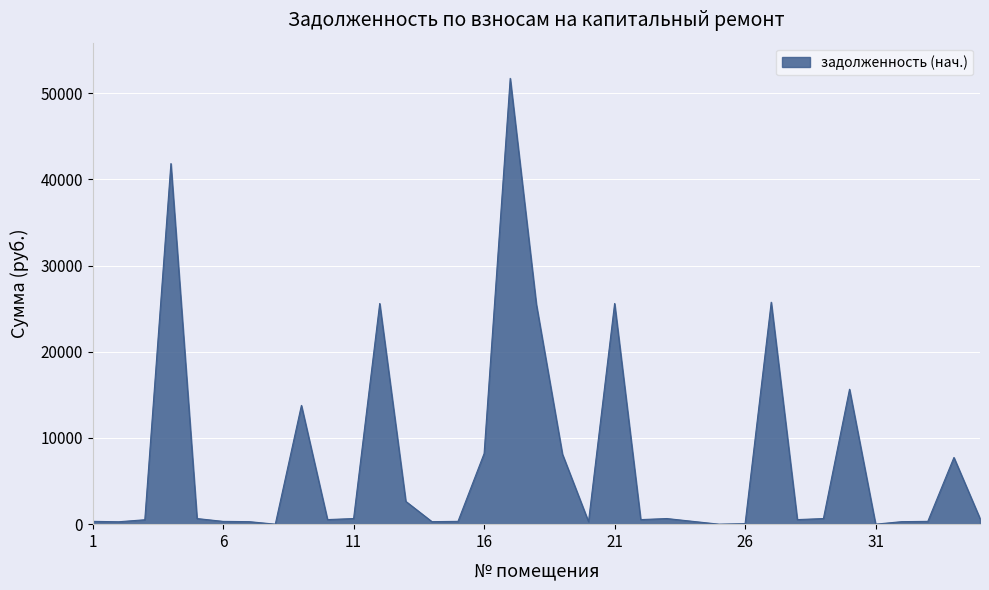

What is the greatest value displayed?

51734.7